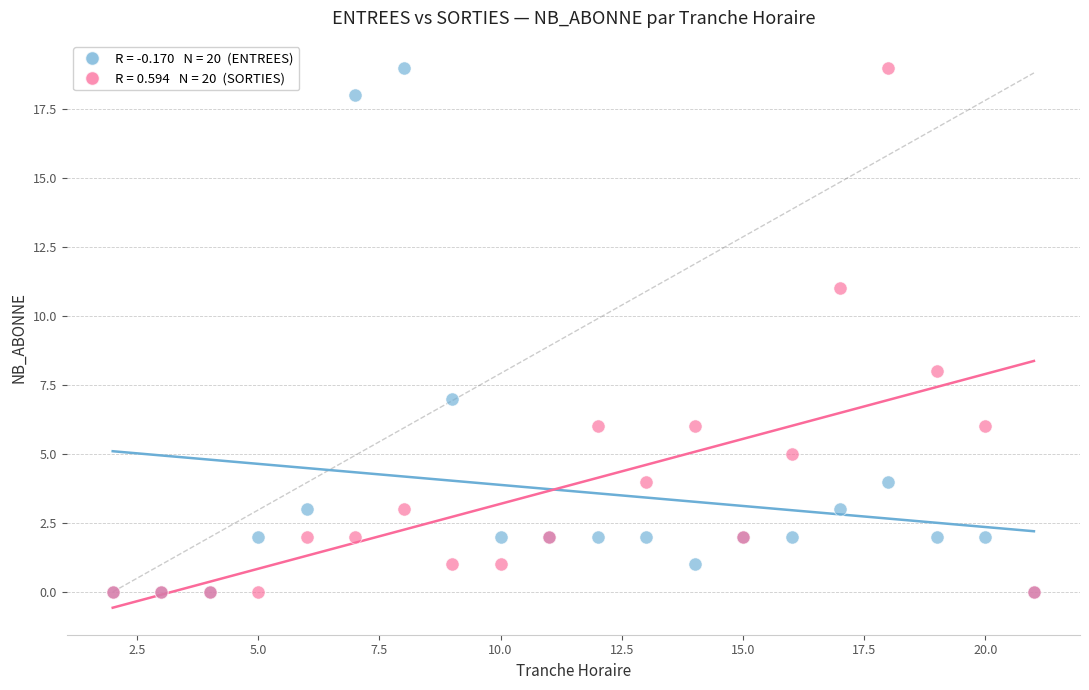

Across all series, what Y value is closest to 9?

8